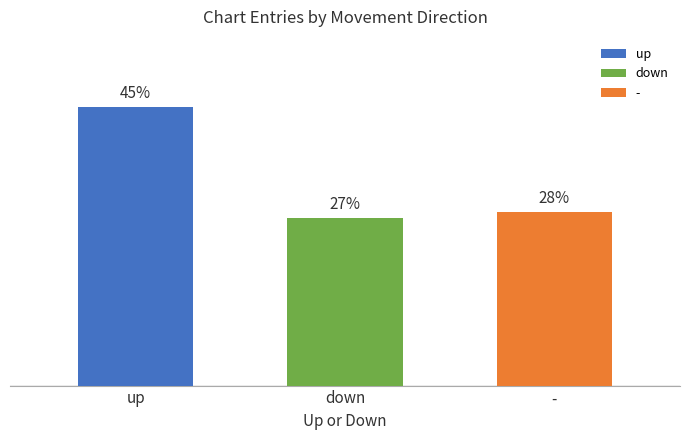

Does the chart contain any negative values?

No